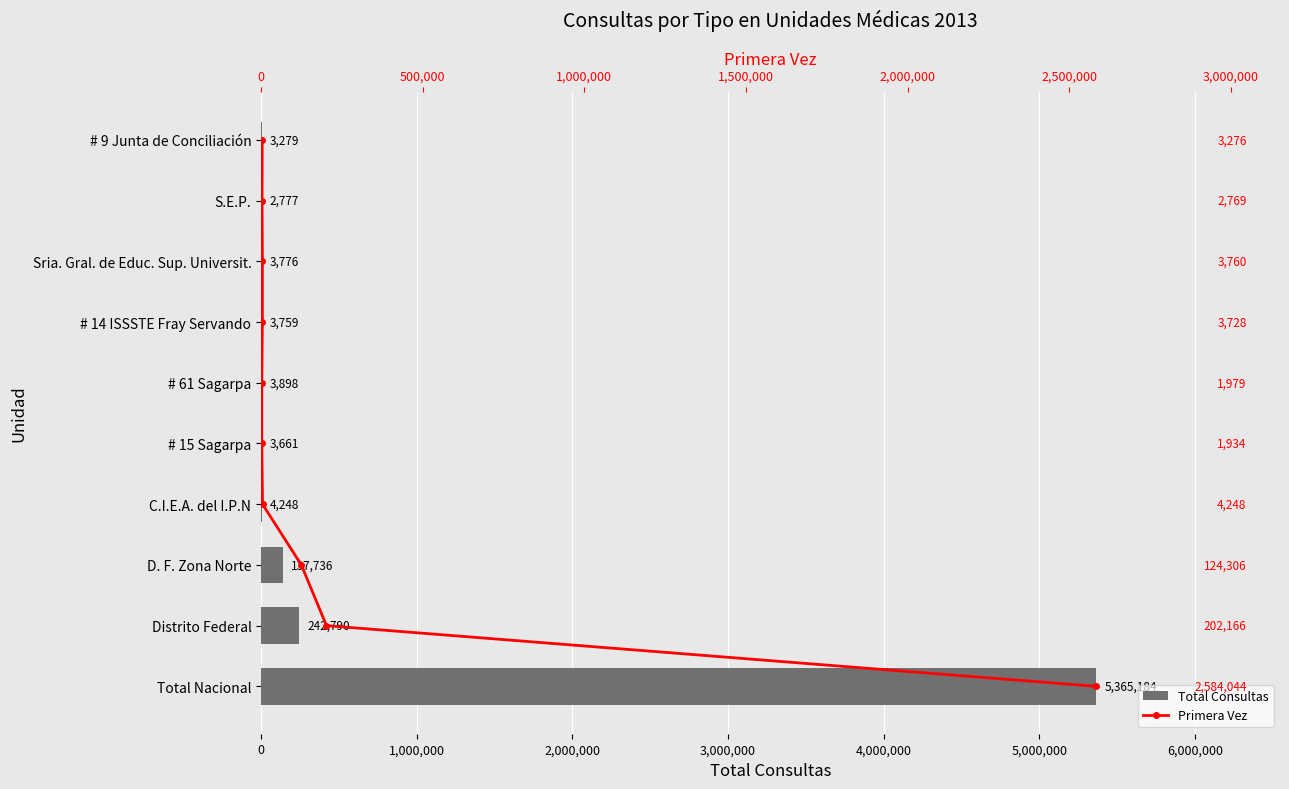

Between # 15 Sagarpa and # 61 Sagarpa, which is larger?

# 61 Sagarpa